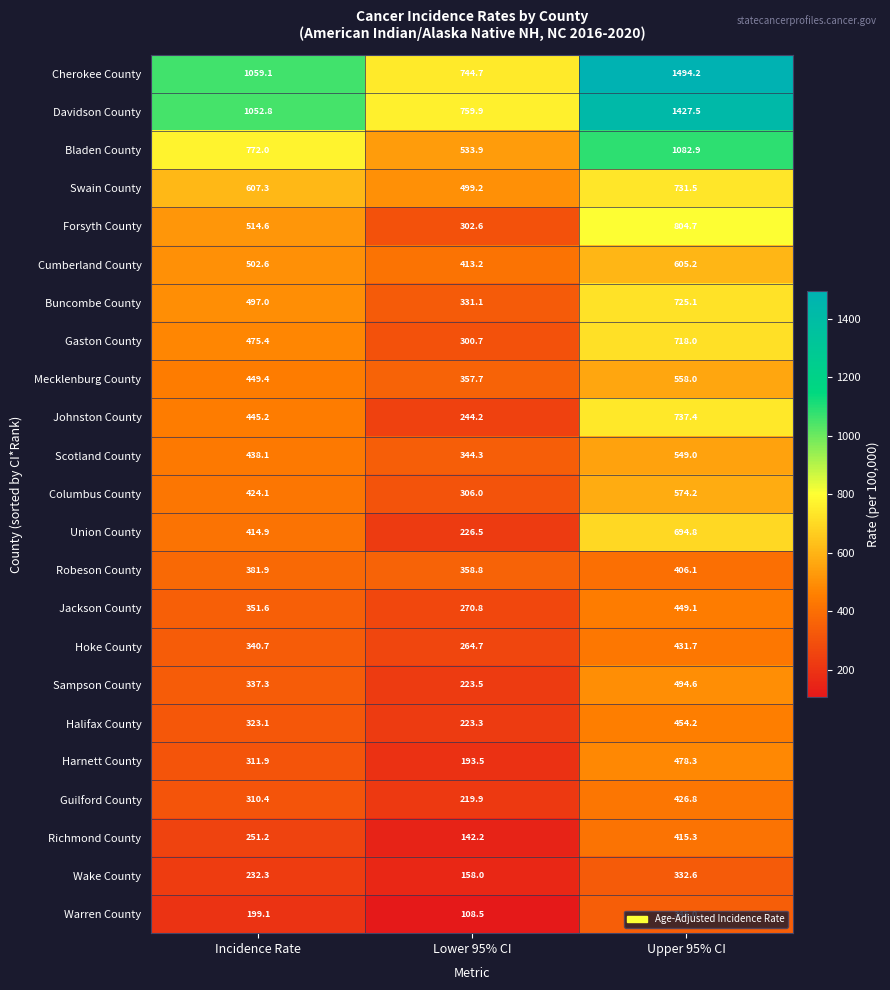

Where does the Sampson County series first go above 337?

Incidence Rate